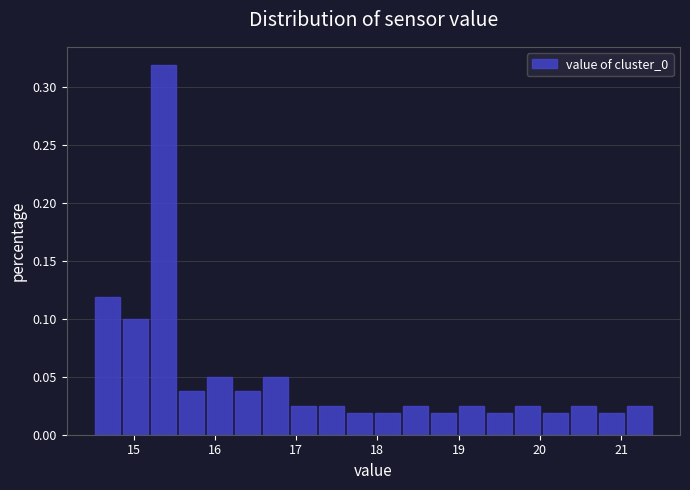

Read against the x-axis, roughly where is the centre of the tallest bar?

15.4